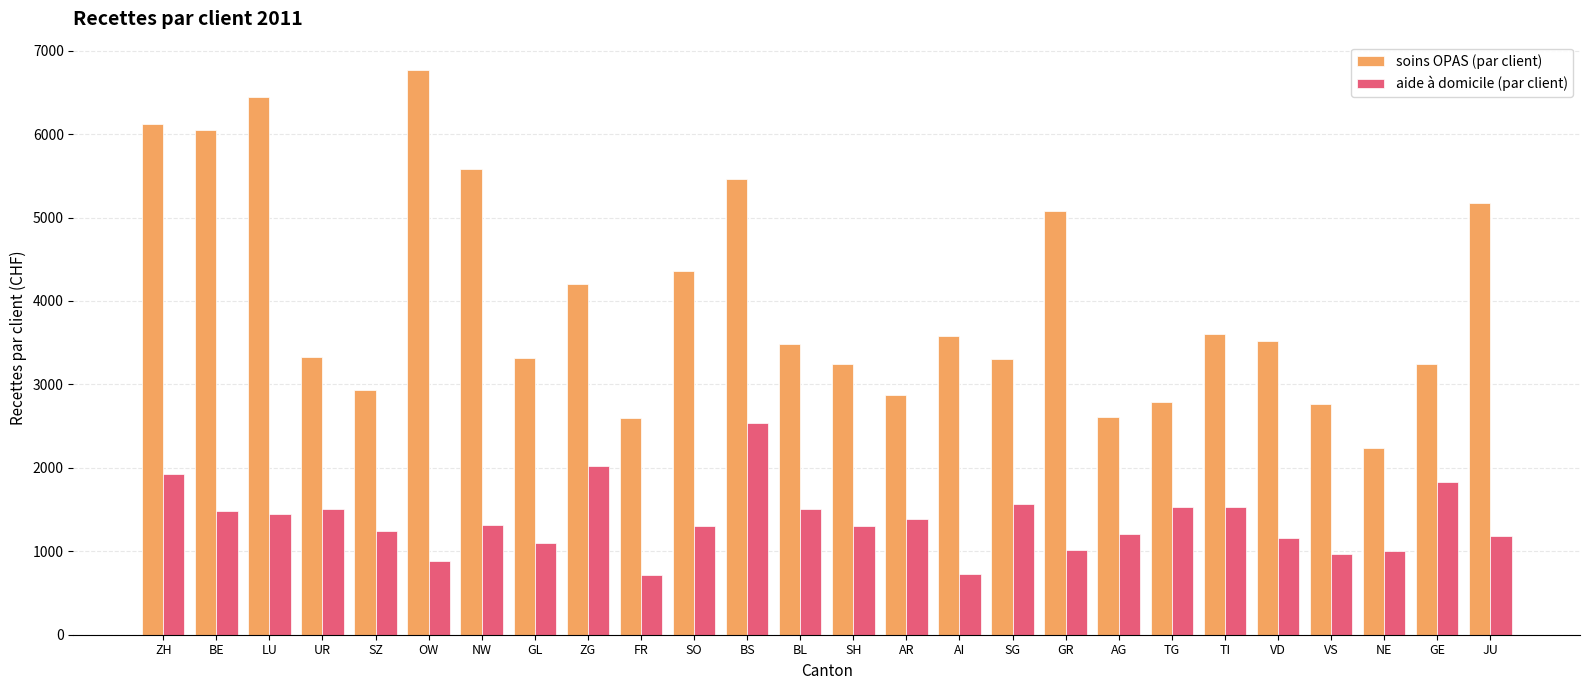

What is the highest value of the aide à domicile (par client) series?

2540.7